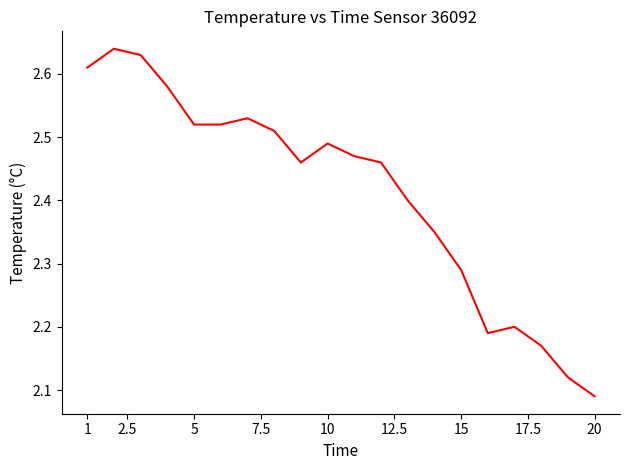

How many lines are shown in the chart?

1